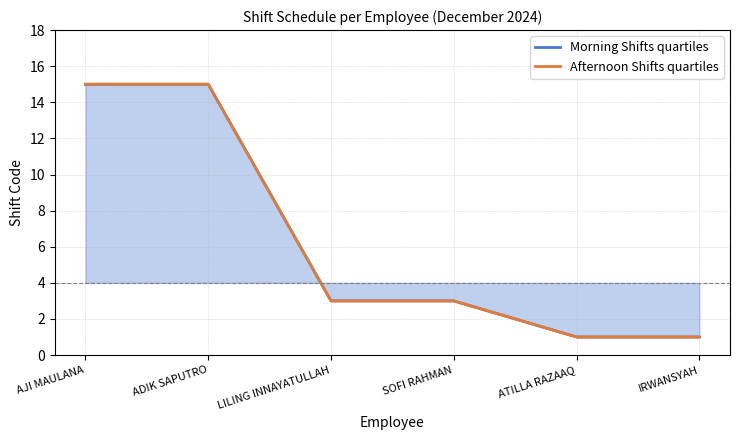

True or false: Morning Shifts quartiles and Afternoon Shifts quartiles cross at least once.

False